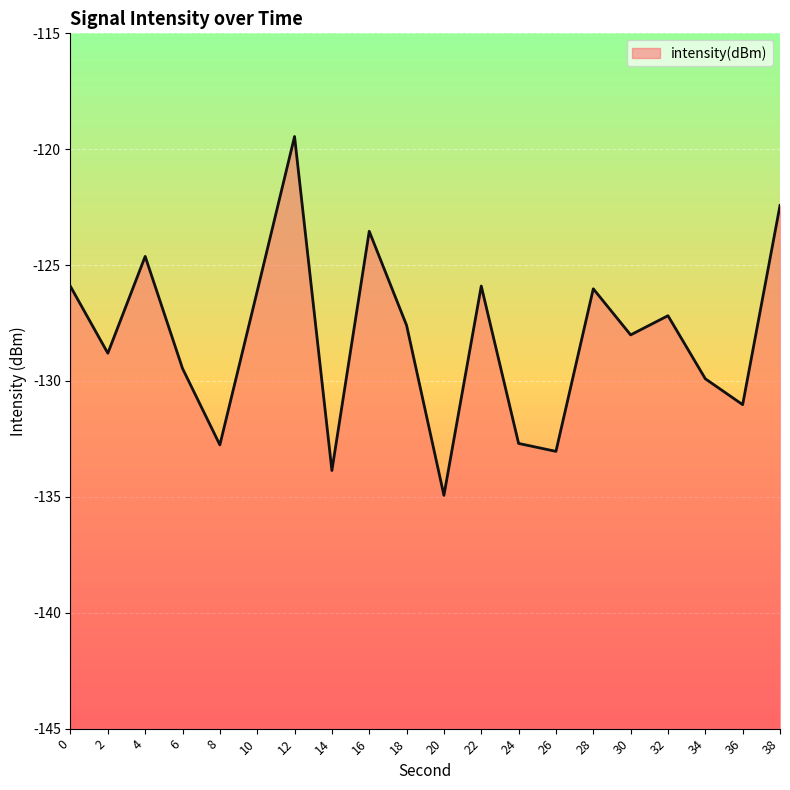

What is the difference between the second highest and second lowest values?

11.4